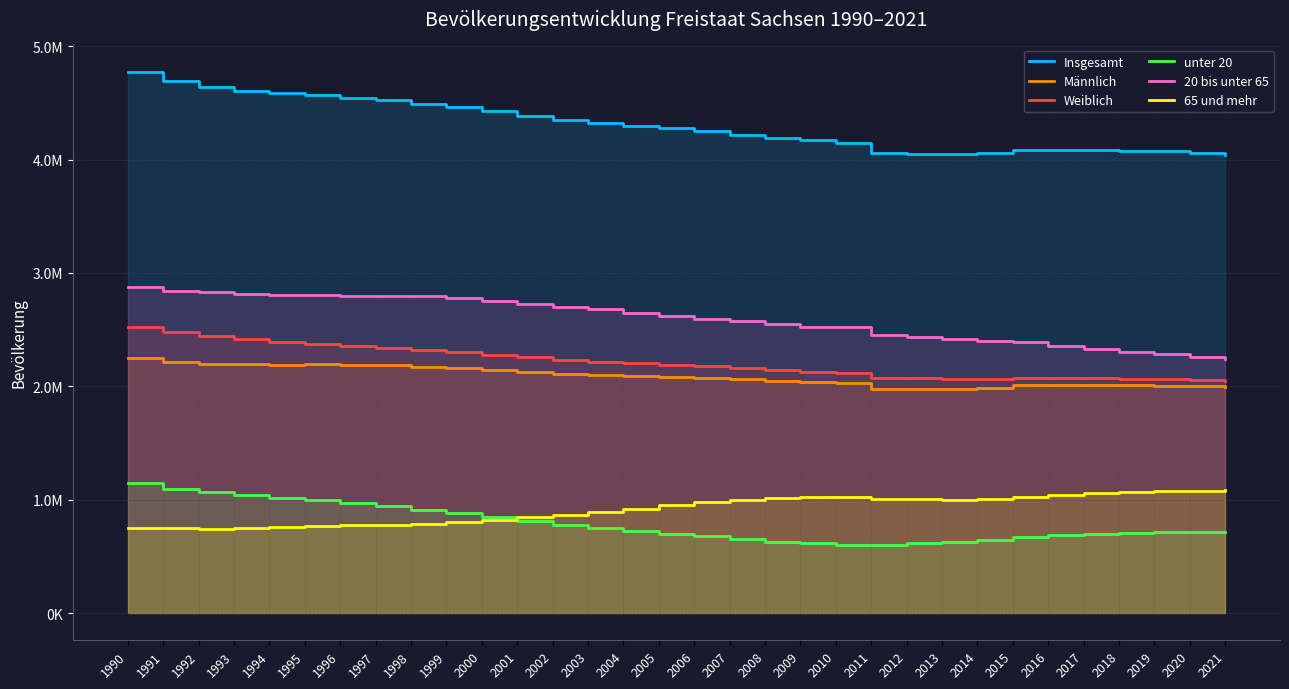

What is the sum of all unter 20 values?

25273138